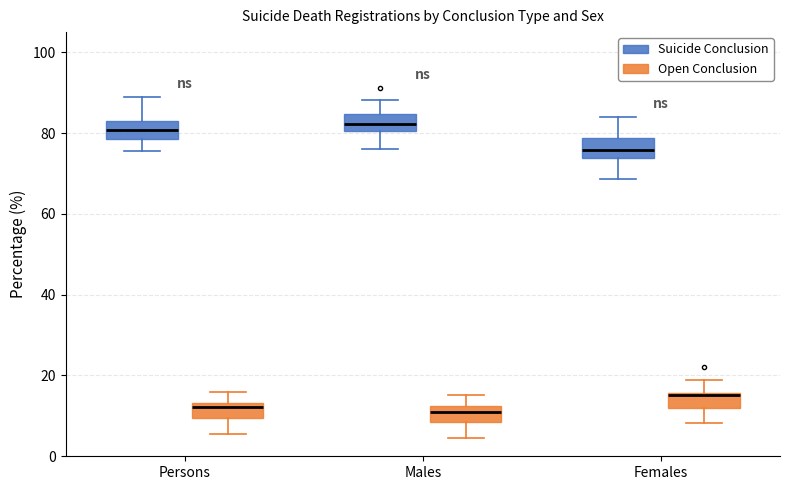

Where is the lower edge of the box for Females (Open Conclusion) on the y-axis? The values are not printed on the chart, so give them approximately, as read against the axis.

12